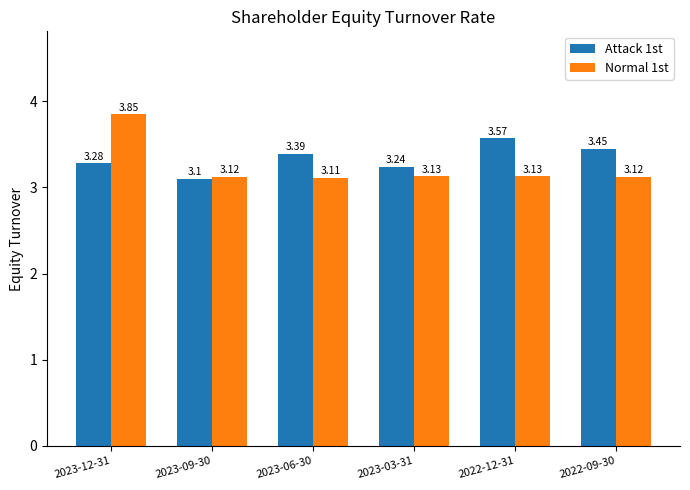

What is the minimum value for Normal 1st?

3.1